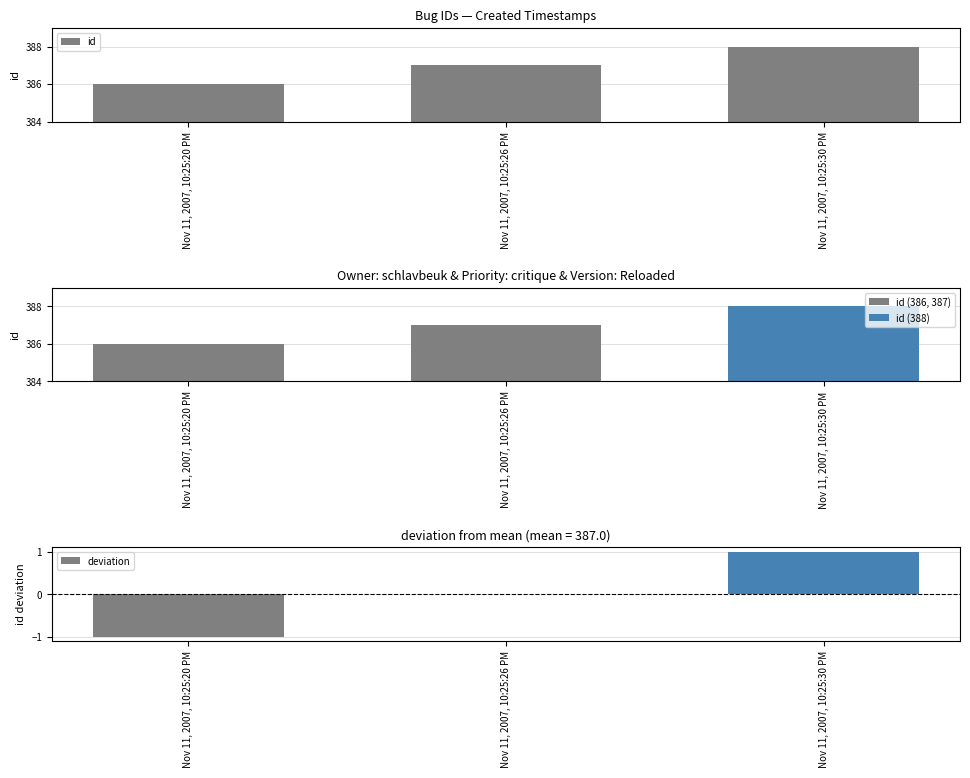

What is the sum of all values?

1161